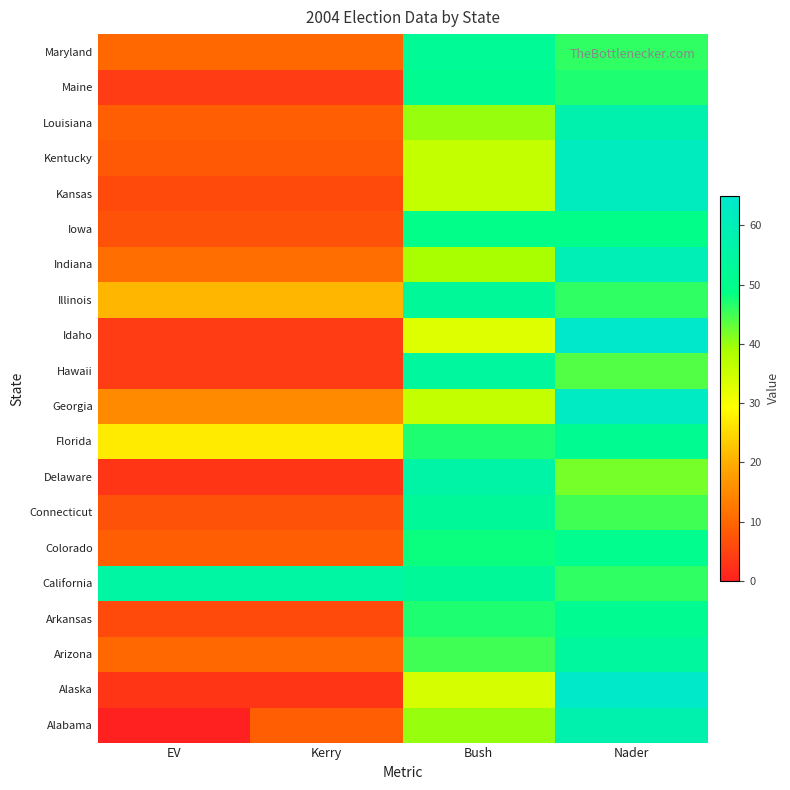

Reading right to left, list all the values displayed in this chart.

Alabama: Nader=58	Bush=40	Kerry=9	EV=0
Alaska: Nader=64	Bush=34	Kerry=3	EV=3
Arizona: Nader=54	Bush=45	Kerry=10	EV=10
Arkansas: Nader=51	Bush=47	Kerry=6	EV=6
California: Nader=46	Bush=53	Kerry=55	EV=55
Colorado: Nader=50	Bush=48	Kerry=9	EV=9
Connecticut: Nader=45	Bush=53	Kerry=7	EV=7
Delaware: Nader=42	Bush=56	Kerry=3	EV=3
Florida: Nader=51	Bush=47	Kerry=27	EV=27
Georgia: Nader=63	Bush=36	Kerry=15	EV=15
Hawaii: Nader=44	Bush=54	Kerry=4	EV=4
Idaho: Nader=65	Bush=33	Kerry=4	EV=4
Illinois: Nader=46	Bush=53	Kerry=21	EV=21
Indiana: Nader=60	Bush=39	Kerry=11	EV=11
Iowa: Nader=49	Bush=49	Kerry=7	EV=7
Kansas: Nader=62	Bush=36	Kerry=6	EV=6
Kentucky: Nader=62	Bush=36	Kerry=8	EV=8
Louisiana: Nader=58	Bush=40	Kerry=9	EV=9
Maine: Nader=47	Bush=51	Kerry=4	EV=4
Maryland: Nader=46	Bush=52	Kerry=10	EV=10